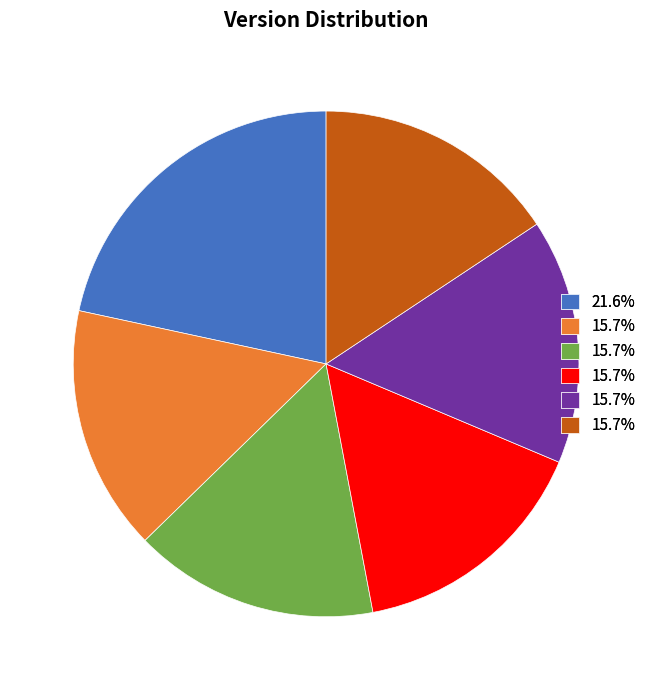

Does any single category account for the majority?

No